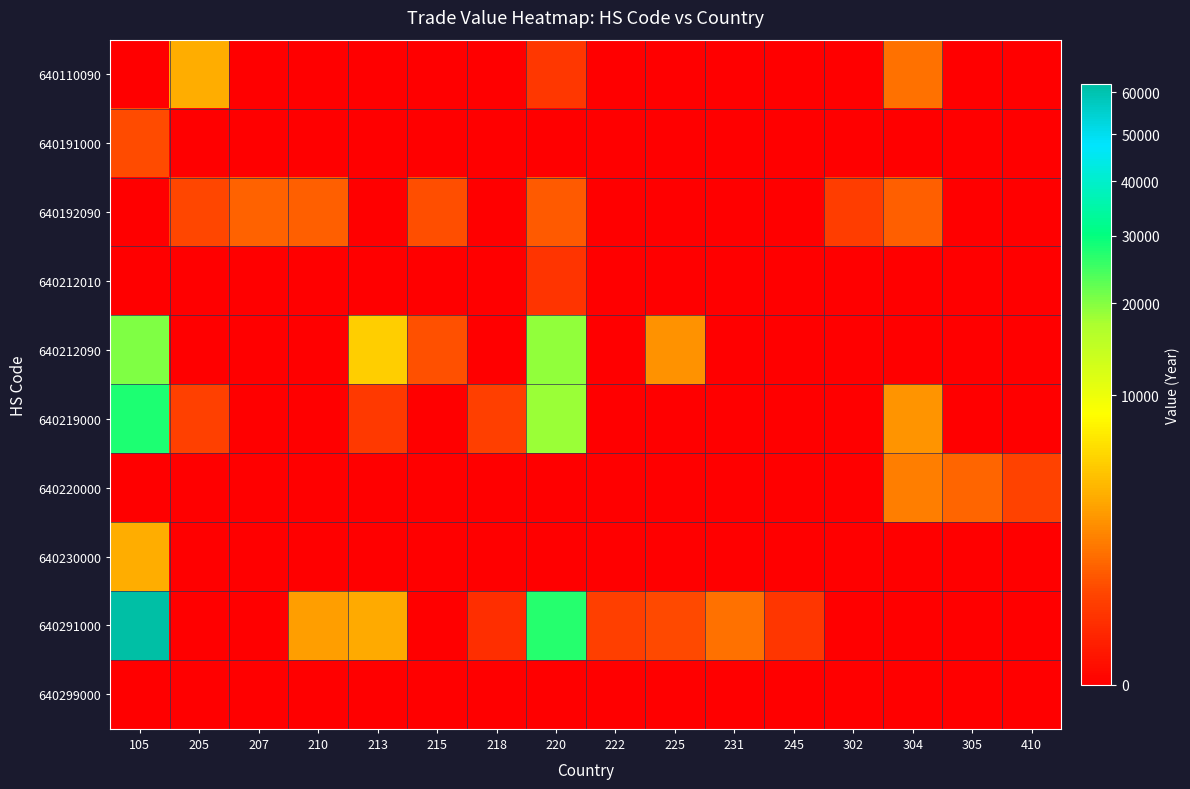

Reading left to right, extract all data points from this chart.

640110090: 105=0	205=3438	207=0	210=0	213=0	215=0	218=0	220=339	222=0	225=0	231=0	245=0	302=0	304=1425	305=0	410=0
640191000: 105=675	205=0	207=0	210=0	213=0	215=0	218=0	220=0	222=0	225=0	231=0	245=0	302=0	304=0	305=0	410=0
640192090: 105=0	205=580	207=1069	210=1031	213=0	215=697	218=0	220=917	222=0	225=0	231=0	245=0	302=405	304=1019	305=0	410=0
640212010: 105=0	205=0	207=0	210=0	213=0	215=0	218=0	220=272	222=0	225=0	231=0	245=0	302=0	304=0	305=0	410=0
640212090: 105=20289	205=0	207=0	210=0	213=5170	215=743	218=0	220=19021	222=0	225=2351	231=0	245=0	302=0	304=0	305=0	410=0
640219000: 105=27838	205=468	207=0	210=0	213=360	215=0	218=433	220=18598	222=0	225=0	231=0	245=0	302=0	304=2477	305=0	410=0
640220000: 105=0	205=0	207=0	210=0	213=0	215=0	218=0	220=0	222=0	225=0	231=0	245=0	302=0	304=1771	305=1146	410=527
640230000: 105=3426	205=0	207=0	210=0	213=0	215=0	218=0	220=0	222=0	225=0	231=0	245=0	302=0	304=0	305=0	410=0
640291000: 105=62198	205=0	207=0	210=2851	213=3337	215=0	218=206	220=27137	222=441	225=611	231=1420	245=314	302=0	304=0	305=0	410=0
640299000: 105=0	205=0	207=0	210=0	213=0	215=0	218=0	220=0	222=0	225=0	231=0	245=0	302=0	304=0	305=0	410=0